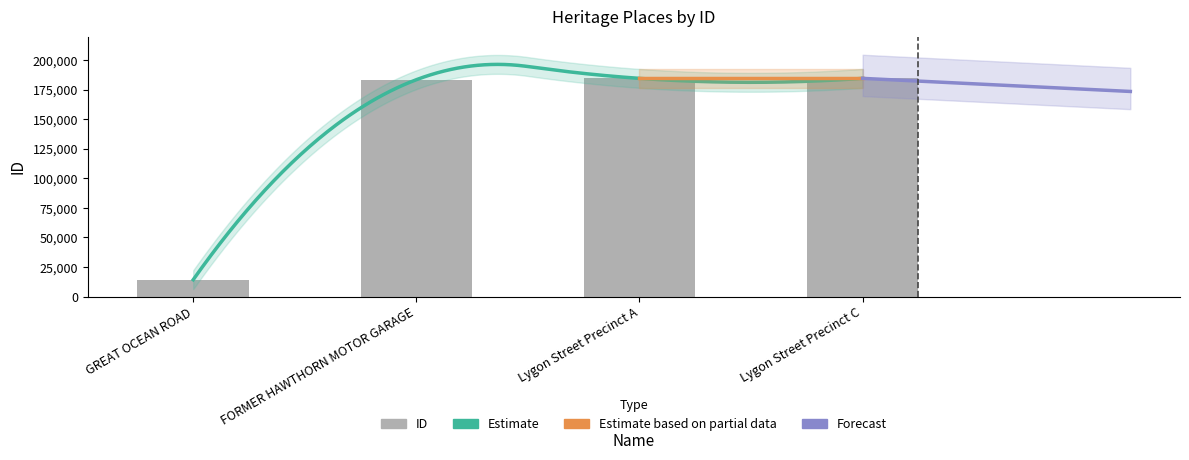

Is it true that the value at GREAT OCEAN ROAD is 21623?

False